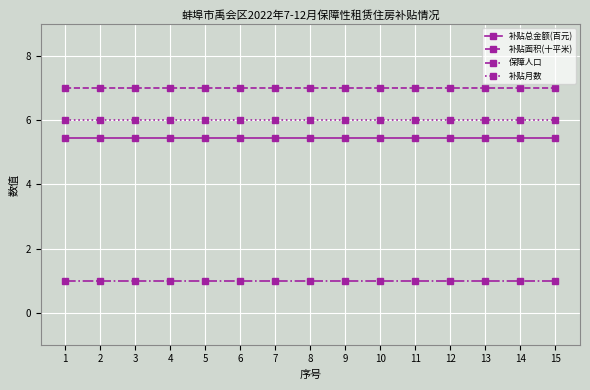

Does the chart have visible grid lines?

Yes